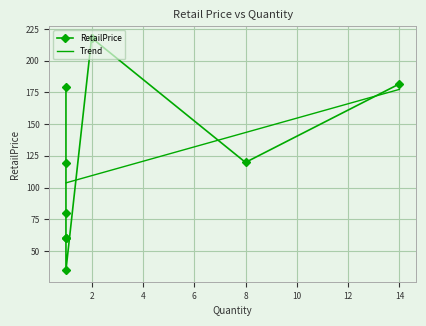

List the labels in order of value, largest first.

2, 14, 1, 8, 1, 1, 1, 1, 1